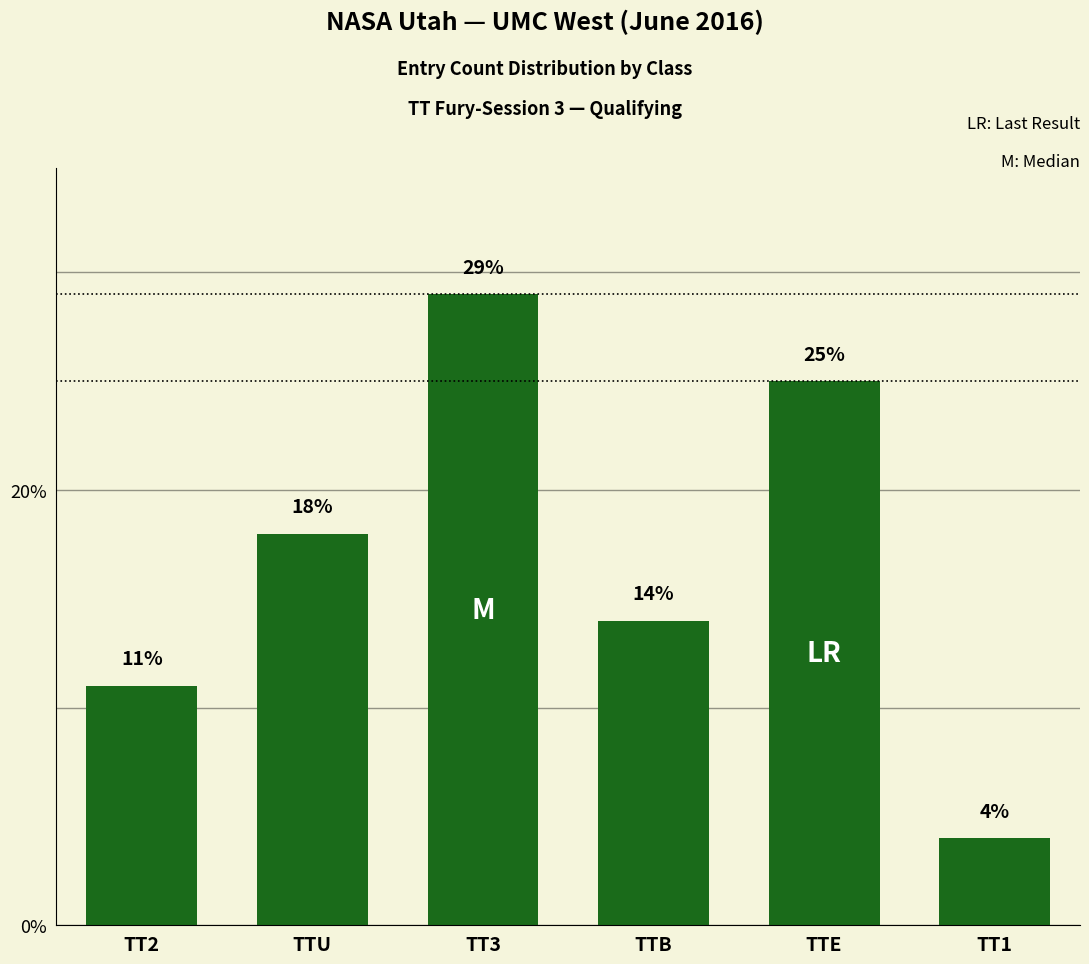

What position from the left is TTU?

2